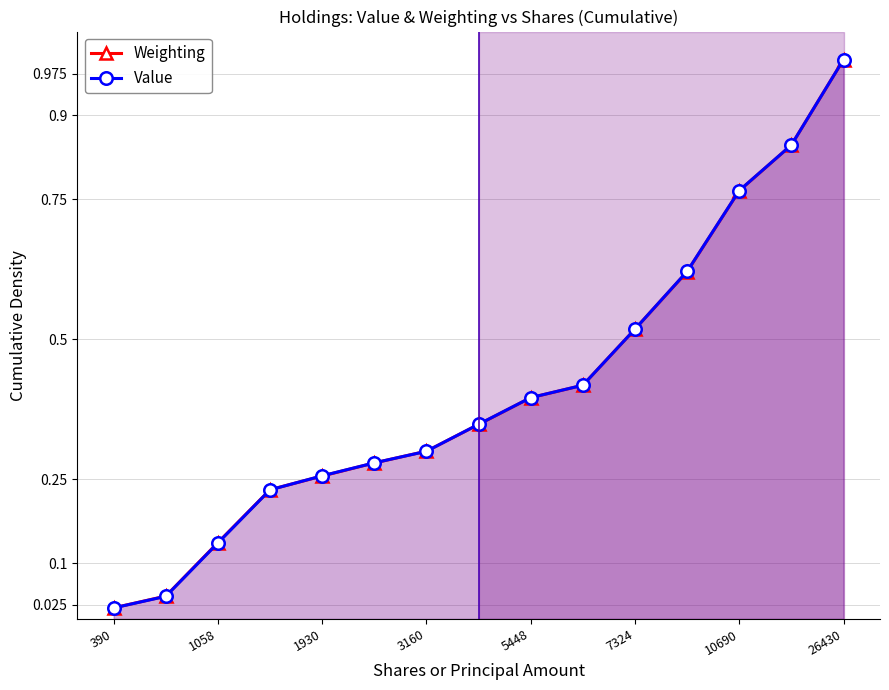

How many lines are shown in the chart?

2